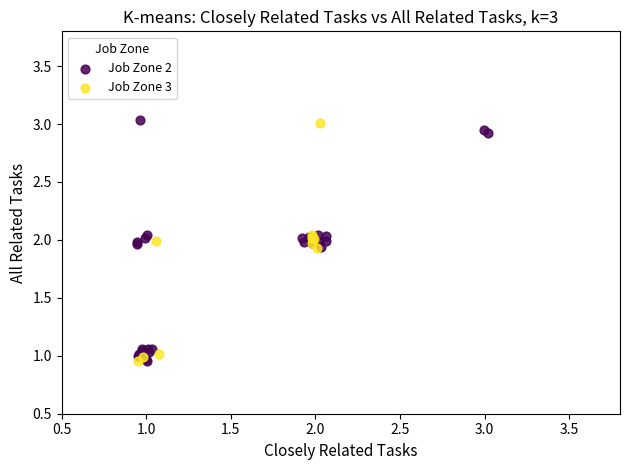

What are all the series names shown in the legend?

Job Zone 2, Job Zone 3